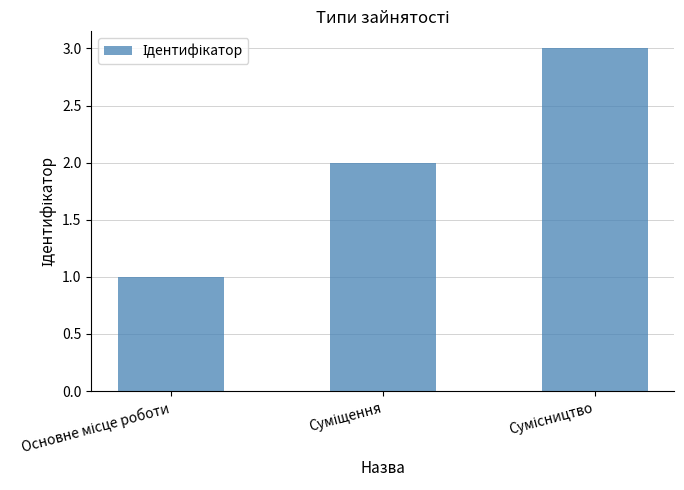

What is the maximum value shown in the chart?

3